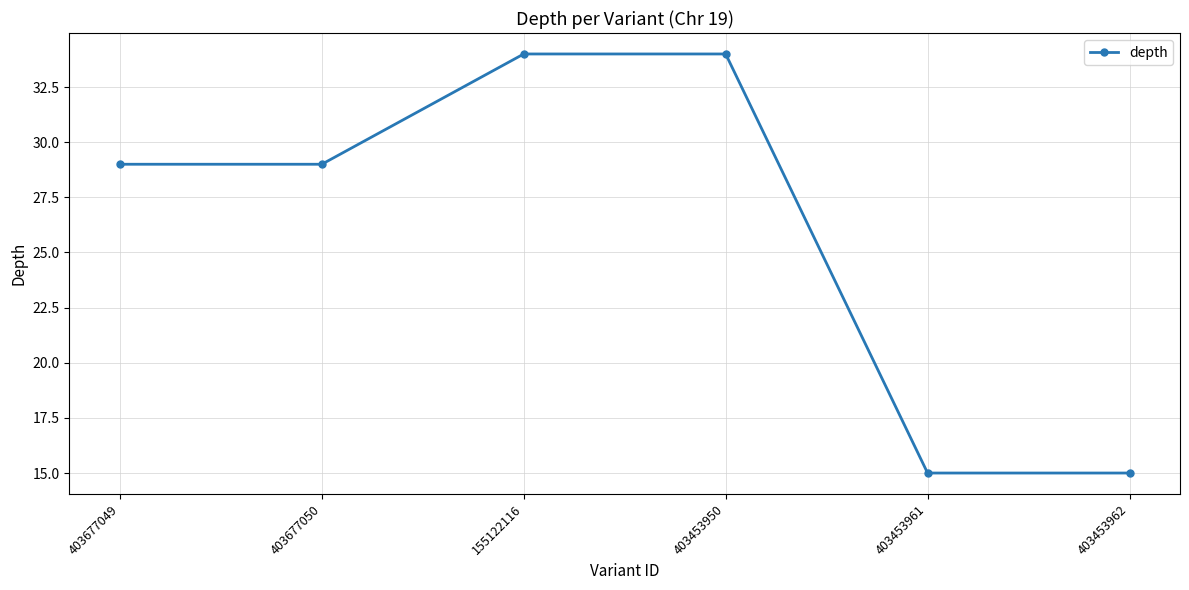

What is the average value?

26